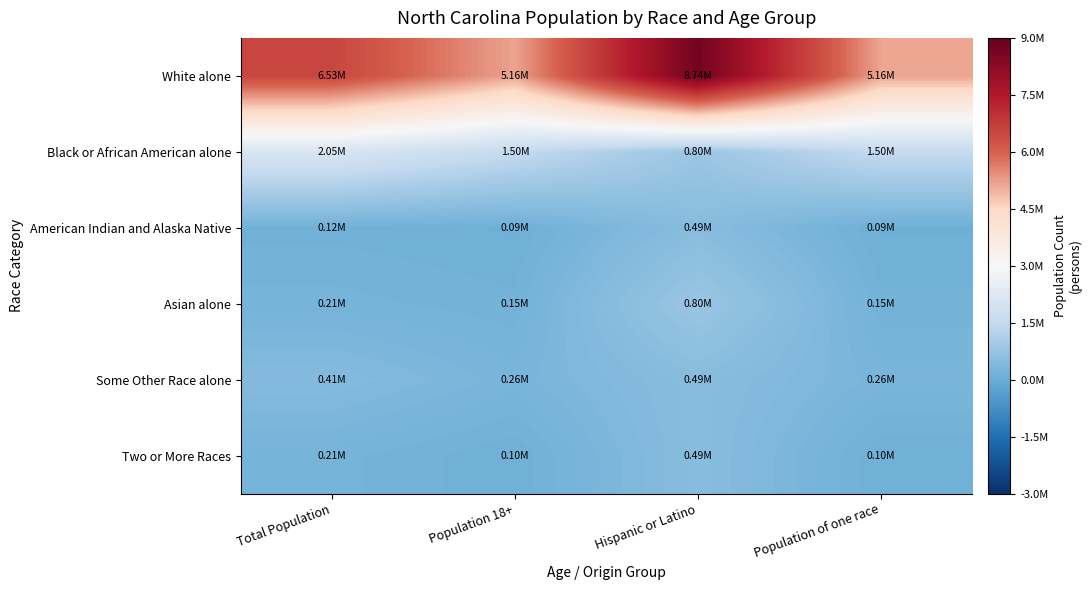

What is the greatest value displayed?

8735363